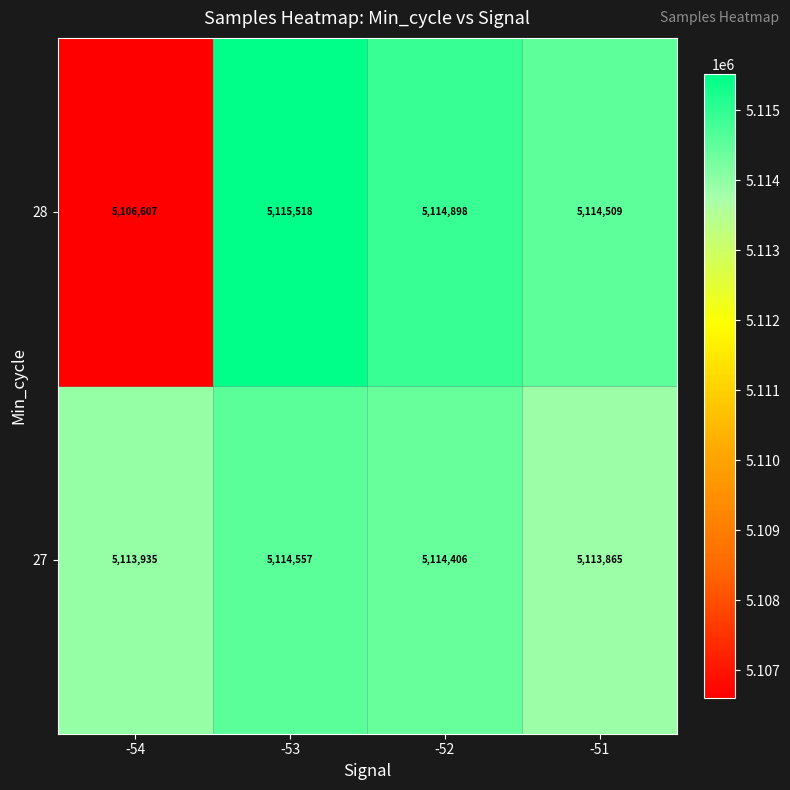

Which category has the lowest value in the 27 series?

-51